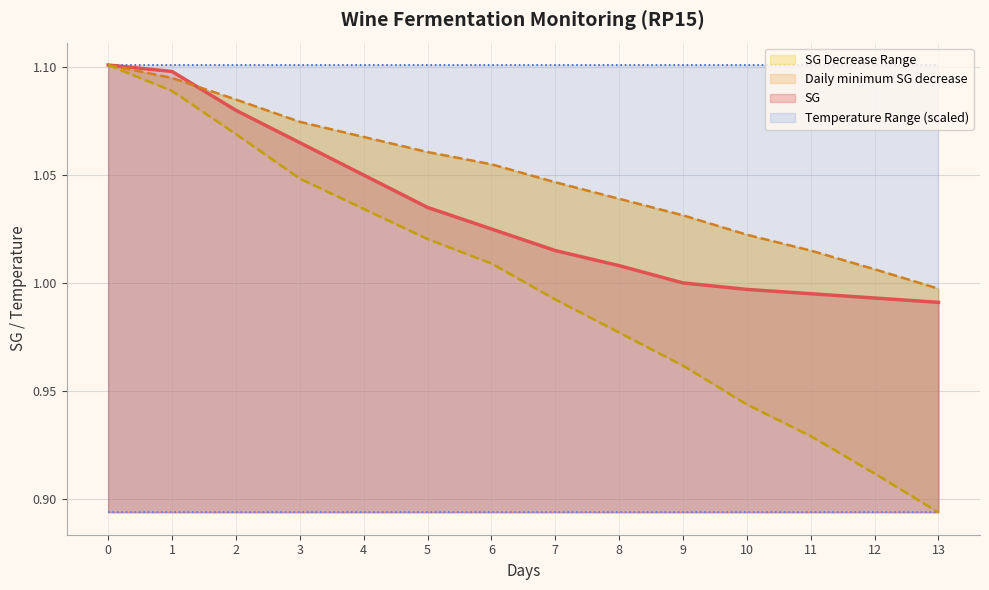

How many values in the Daily maximum SG decrease series exceed 1?

7